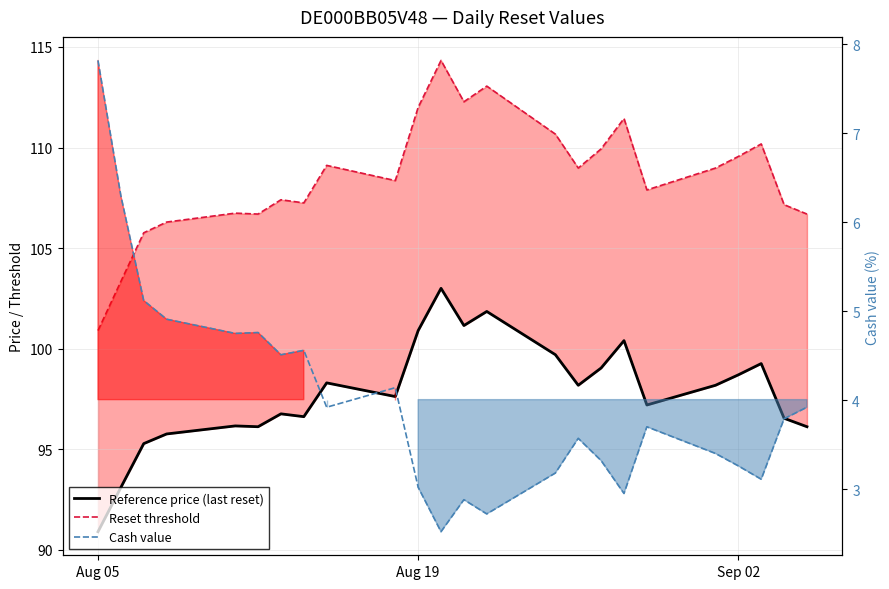

What are all the series names shown in the legend?

Reference price (last reset), Reset threshold, Cash value